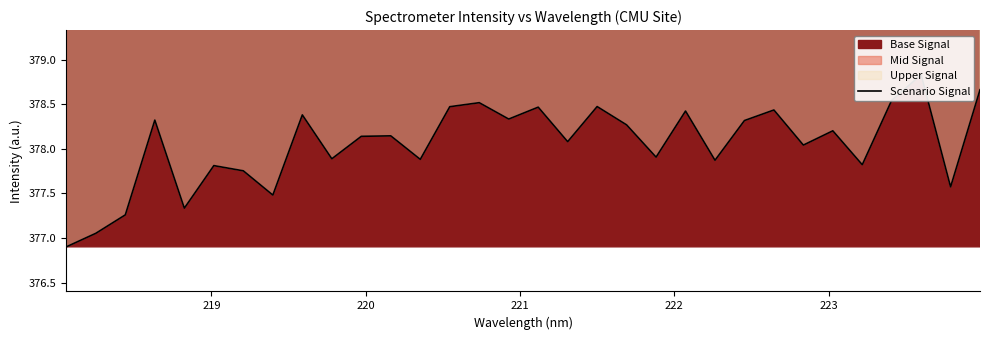

How many lines are shown in the chart?

1